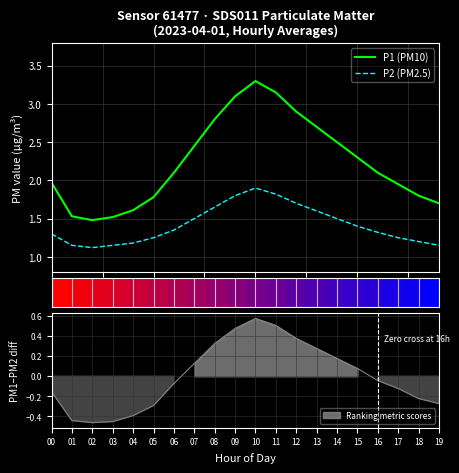

What is the value of the P1 (PM10) point at the 17th from the left?

2.1